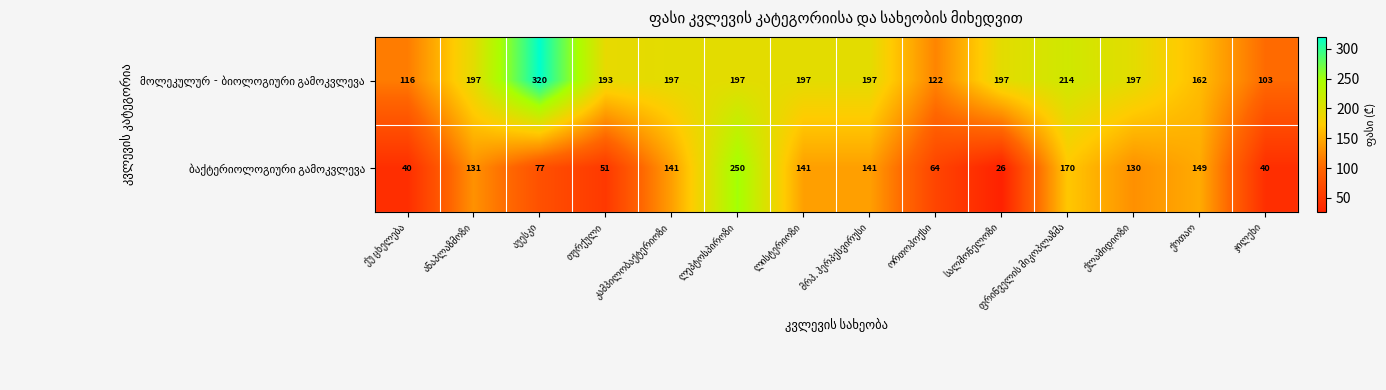

What is the maximum value shown in the chart?

320